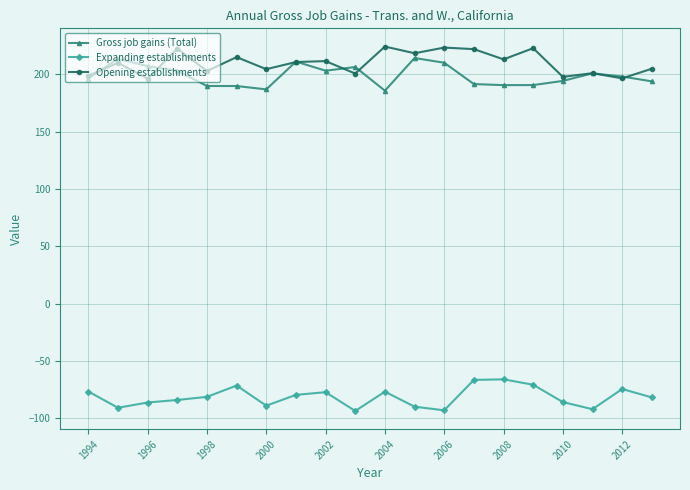

What is the difference between the second highest and second lowest values in the Gross job gains (Total) series?

26.8